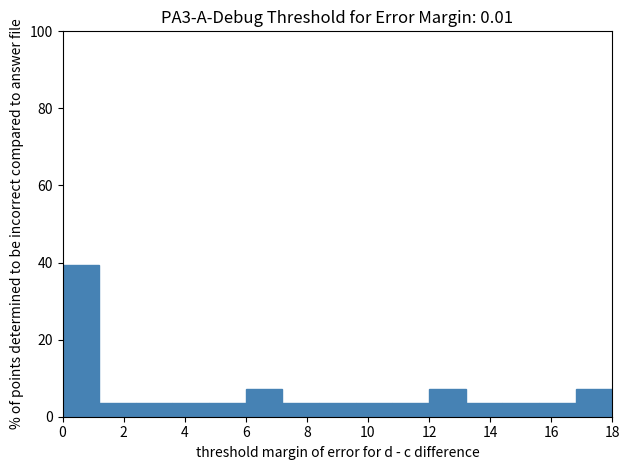

Which range on the x-axis has the tallest bar?

0.0 to 1.2